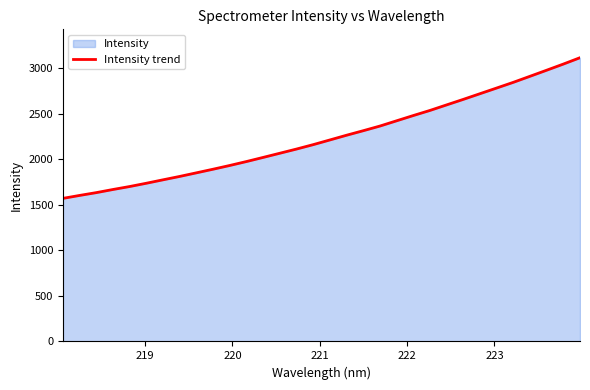

How many series are shown in this chart?

1